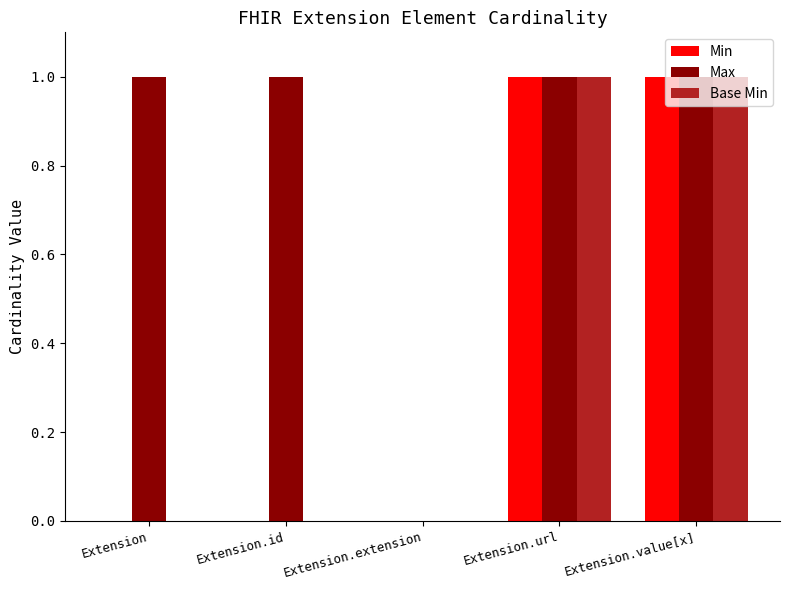

True or false: Max has a value of 1 at Extension.

True